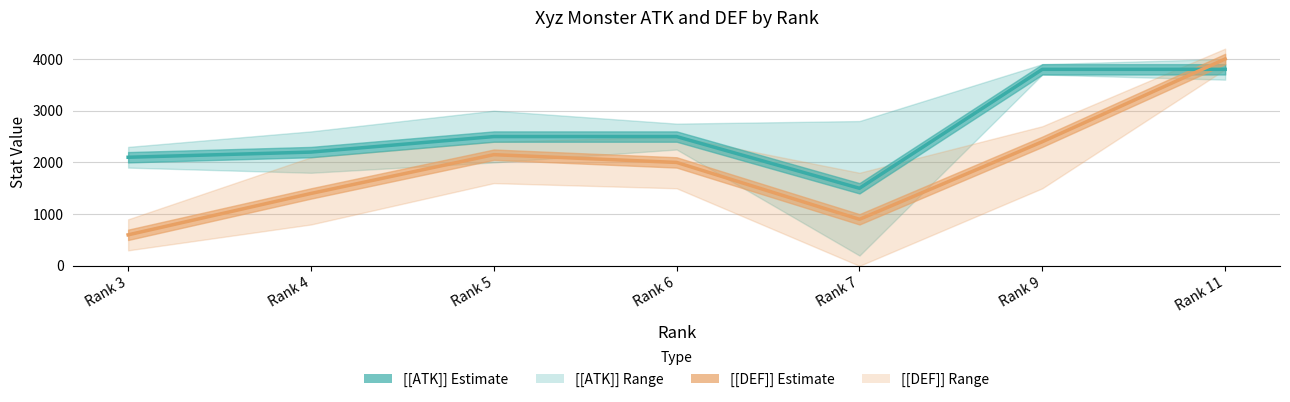

Reading left to right, extract all data points from this chart.

[[ATK]]: Rank 3=2100	Rank 4=2200	Rank 5=2500	Rank 6=2500	Rank 7=1500	Rank 9=3800	Rank 11=3800
[[DEF]]: Rank 3=600	Rank 4=1400	Rank 5=2150	Rank 6=2000	Rank 7=900	Rank 9=2400	Rank 11=4000